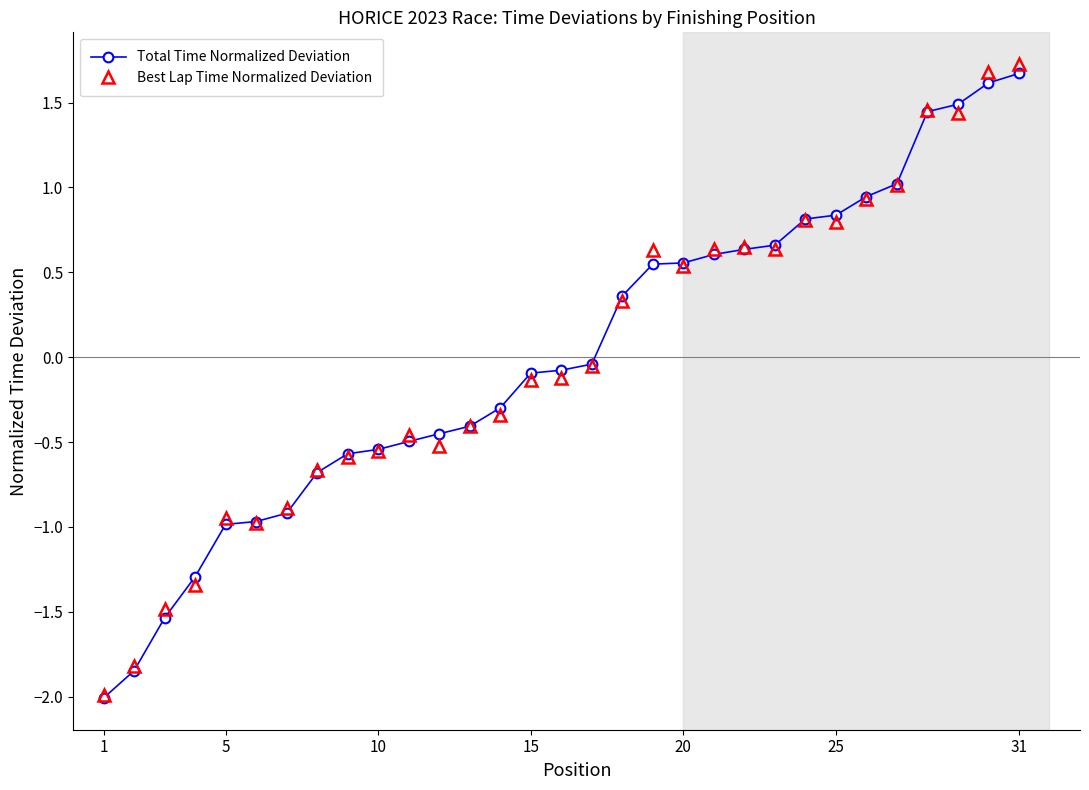

What is the value of the Total Time Normalized Deviation point at the 18th from the left?

0.4